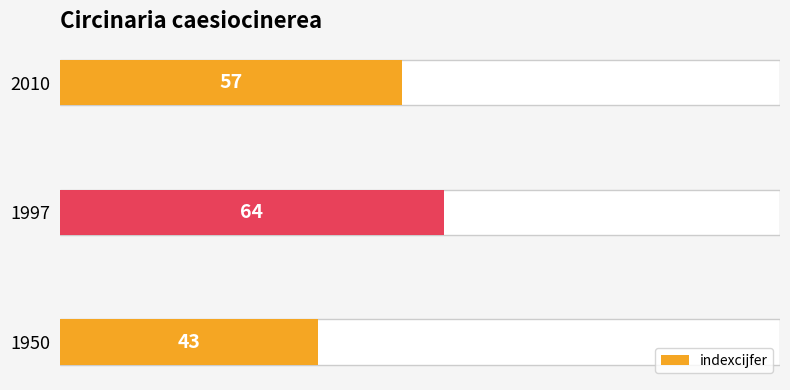

What is the minimum value shown in the chart?

43